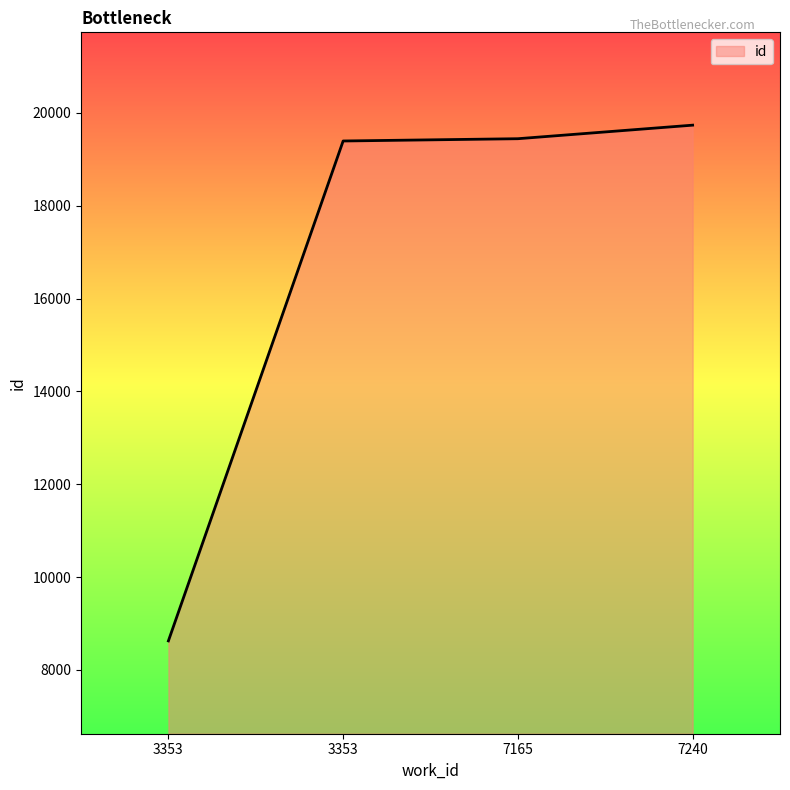

How many categories are shown in the chart?

4